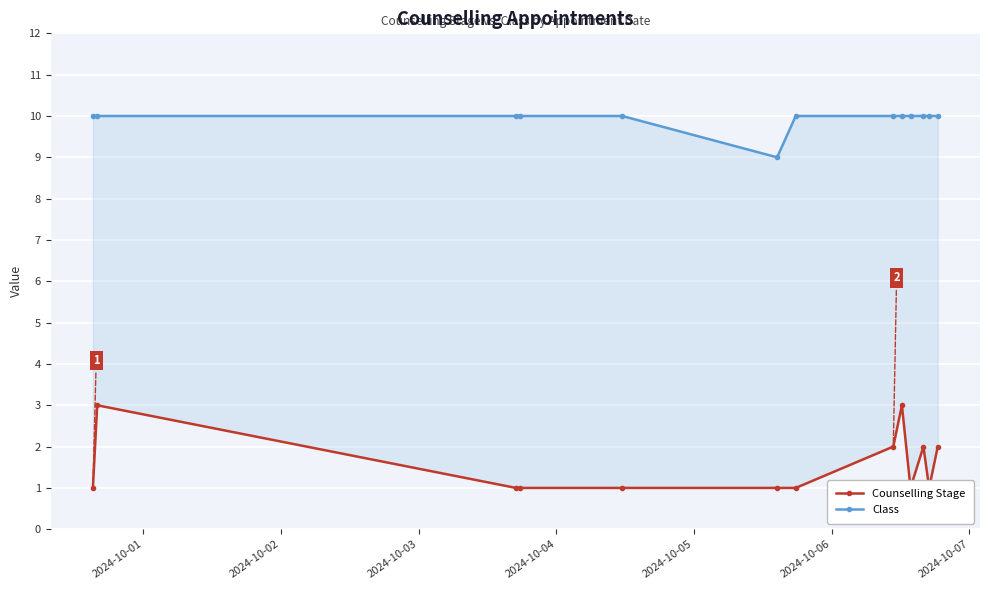

Which category has the highest value across all series?

2024-10-01